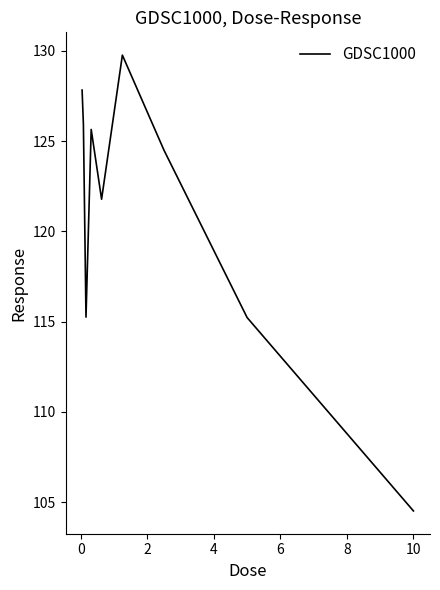

What is the maximum value shown in the chart?

129.8